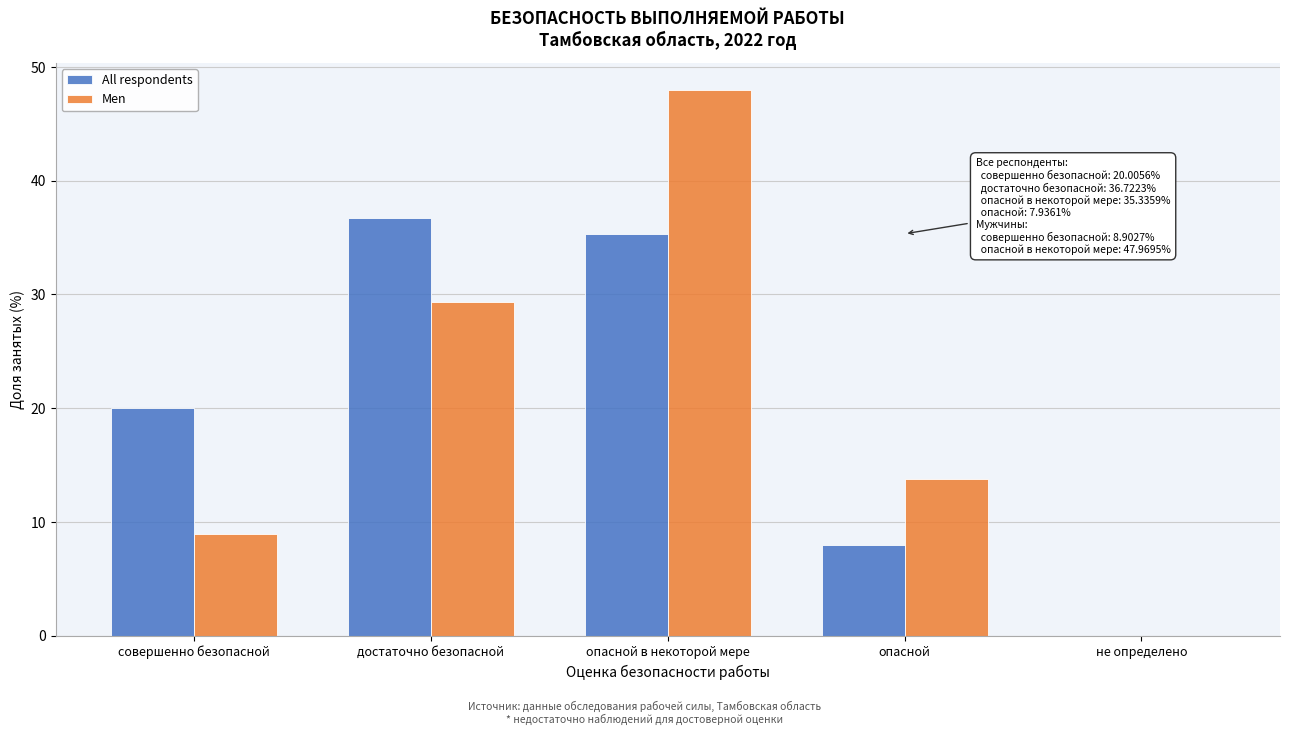

Reading right to left, transcribe all the data shown in this chart.

All respondents: не определено=0.0	опасной=7.9	опасной в некоторой мере=35.3	достаточно безопасной=36.7	совершенно безопасной=20.0
Men: не определено=0.0	опасной=13.8	опасной в некоторой мере=48.0	достаточно безопасной=29.4	совершенно безопасной=8.9